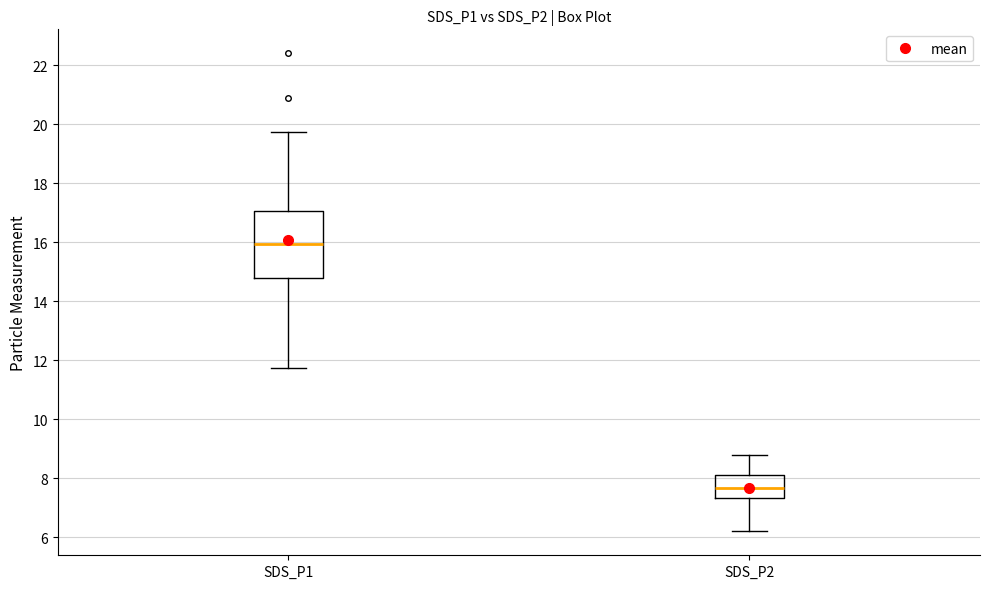

Reading left to right, read every box against the y-axis: the position of its median line, the range the box covers, and the ends of its whiskers. The values are not printed on the chart, so give them approximately, as read against the axis.

SDS_P1: median 16.0, box 14.8 to 17.0, whiskers 11.8 to 19.8
SDS_P2: median 7.6, box 7.4 to 8.2, whiskers 6.2 to 8.8